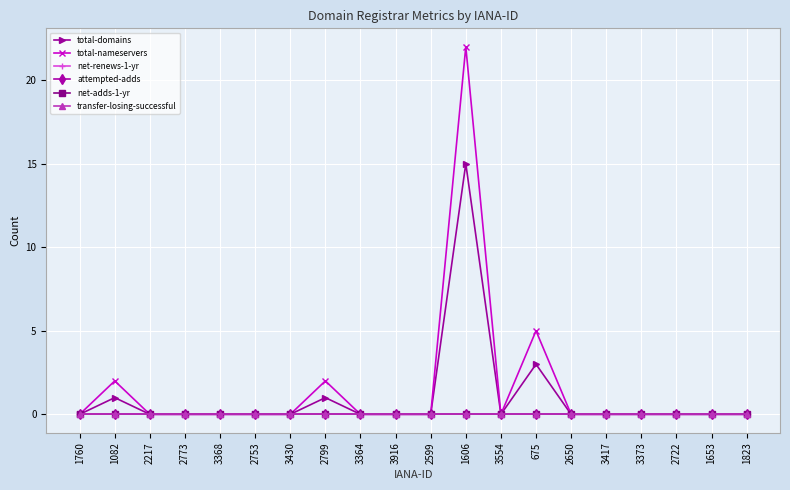

What is the average value of the total-domains series?

1